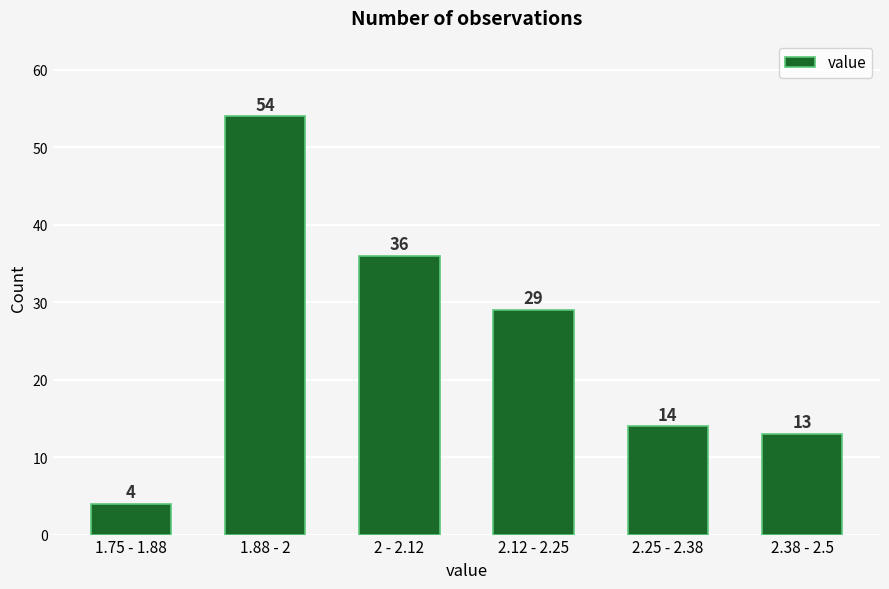

Reading left to right, extract all data points from this chart.

1.75 - 1.88=4	1.88 - 2=54	2 - 2.12=36	2.12 - 2.25=29	2.25 - 2.38=14	2.38 - 2.5=13